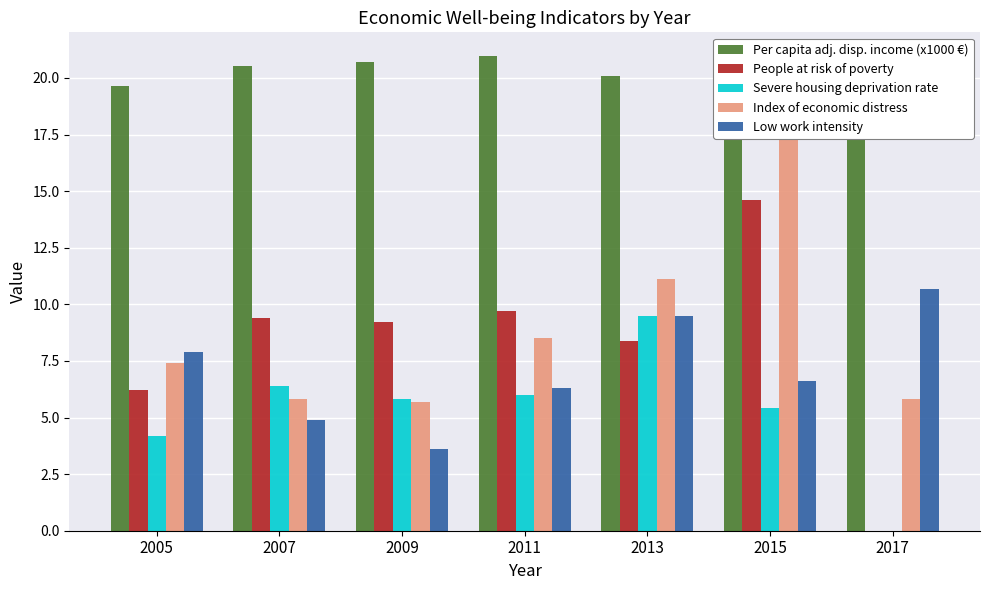

Is it true that Index of economic distress equals 7.4 at 2005?

True